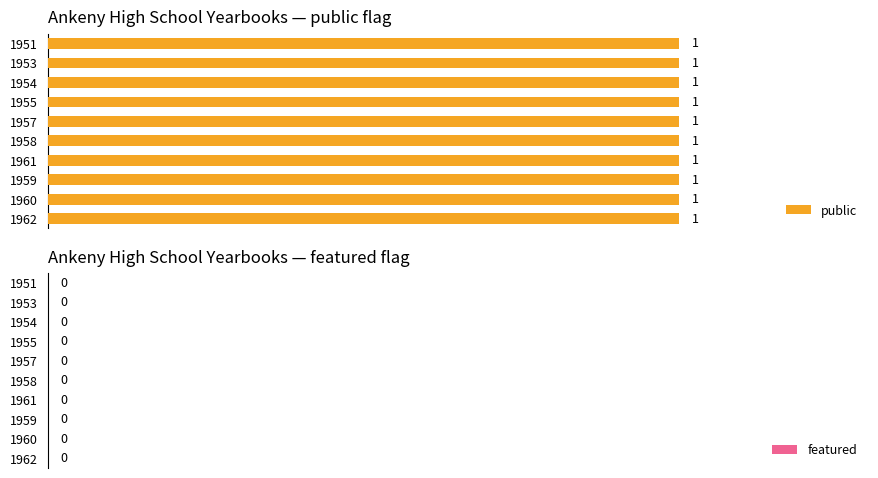

Which series has the largest total across all categories?

public